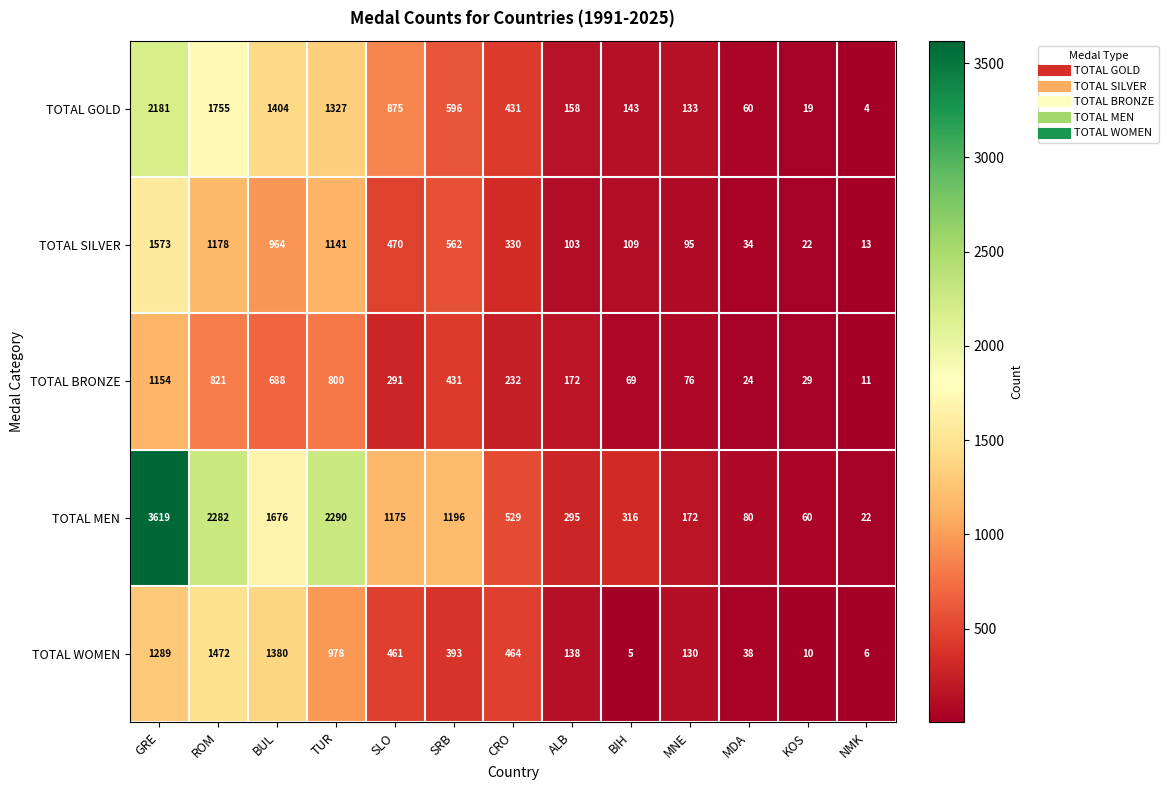

What is the difference between the maximum and second lowest values in the TOTAL WOMEN series?

1466